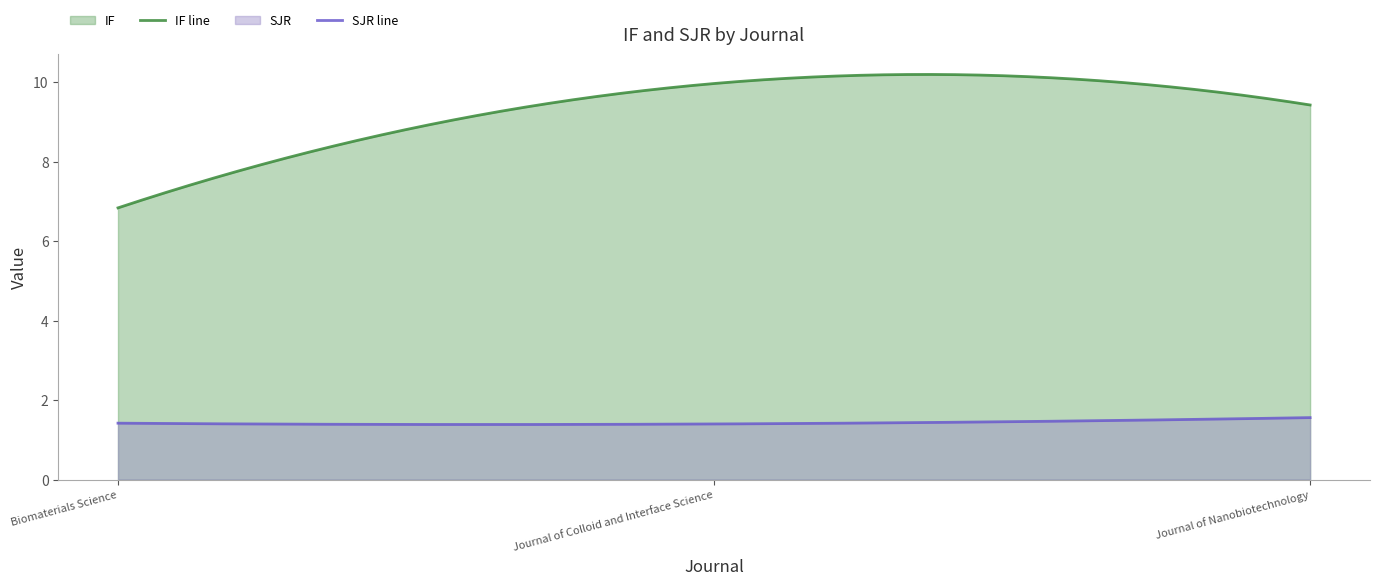

True or false: SJR has a value of 1.6 at Journal of Nanobiotechnology.

True